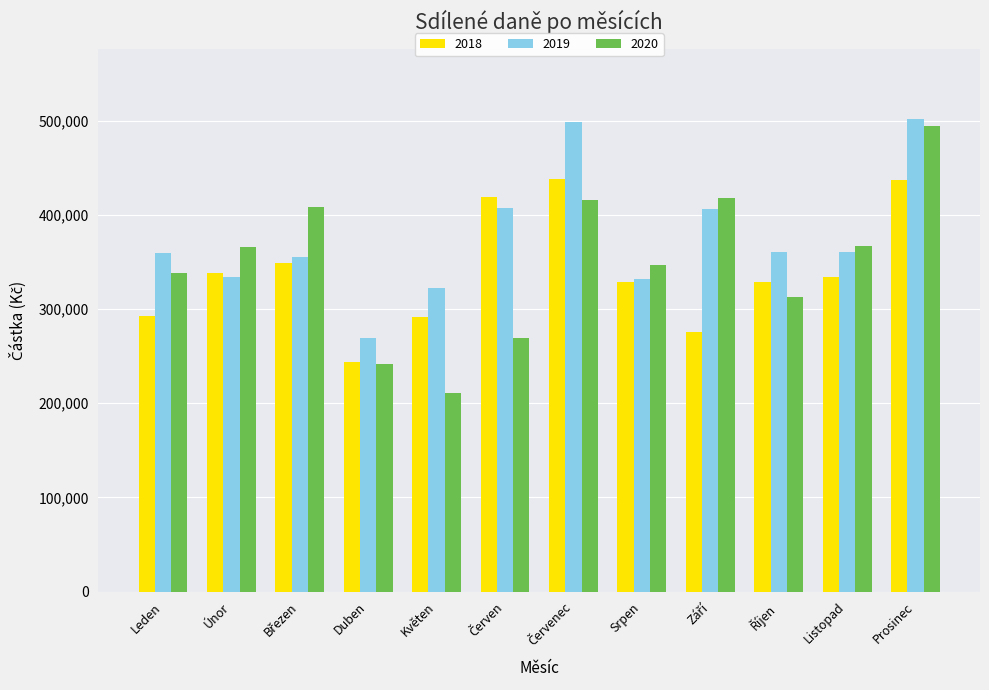

List the series in order of their overall mean, highest first.

2019, 2020, 2018